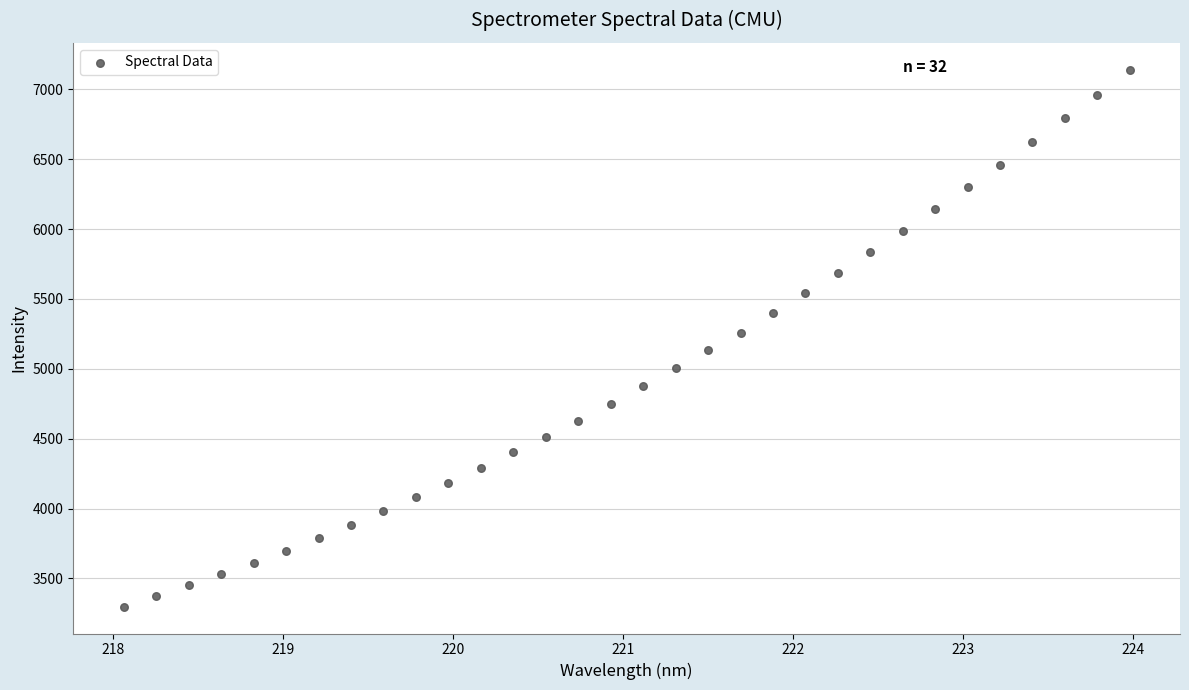

What is the range of X values (max minus min)?

5.9